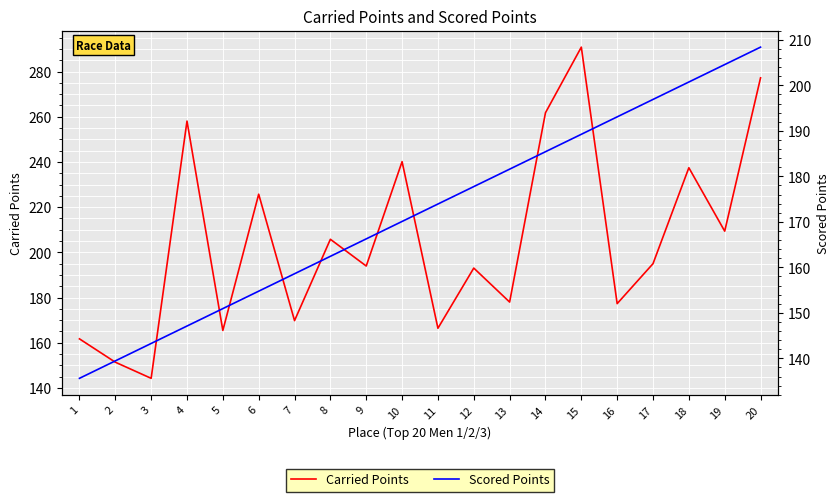

Reading left to right, transcribe all the data shown in this chart.

Carried Points: 161.7	151.4	144.3	258.1	165.5	225.7	169.8	205.8	194.0	240.1	166.4	193.1	178.0	261.8	290.8	177.3	195.0	237.4	209.4	277.2
Scored Points: 135.6	139.4	143.3	147.1	150.9	154.8	158.6	162.4	166.3	170.1	173.9	177.7	181.6	185.4	189.2	193.1	196.9	200.7	204.6	208.4